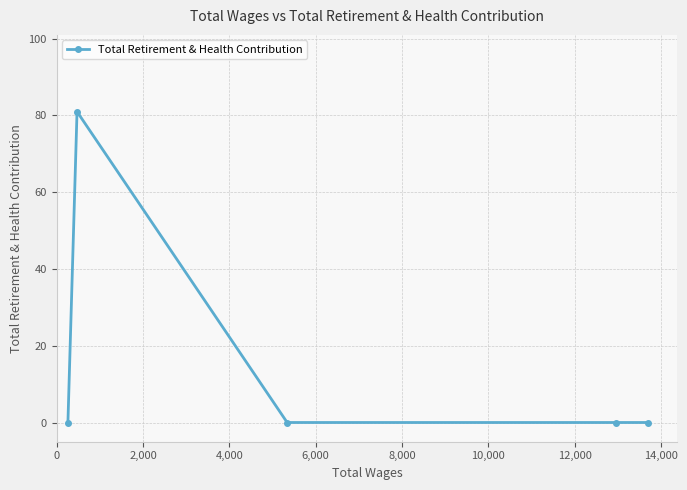

Reading right to left, list all the values displayed in this chart.

0	0	0	81	0